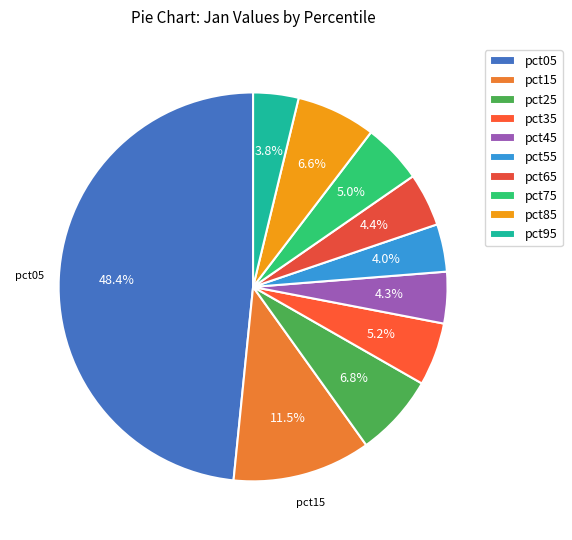

To the nearest percent, what is the difference between the pct15 and pct85 slice percentages?

5%